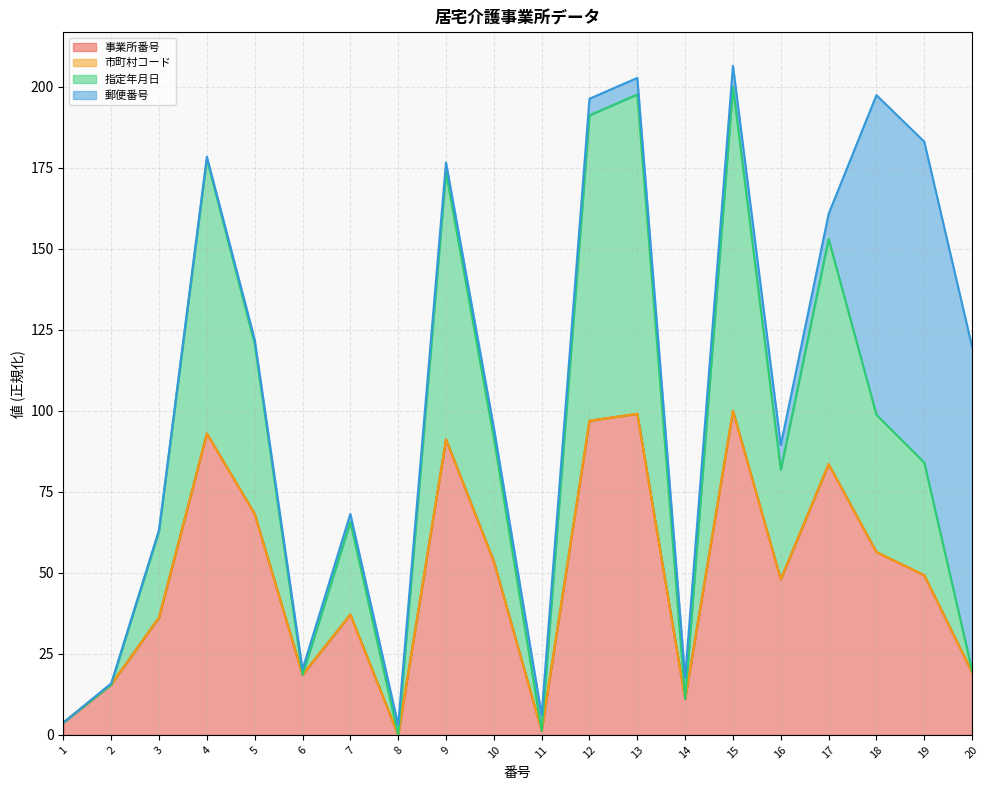

What is the total value across all series at 16?

89.5